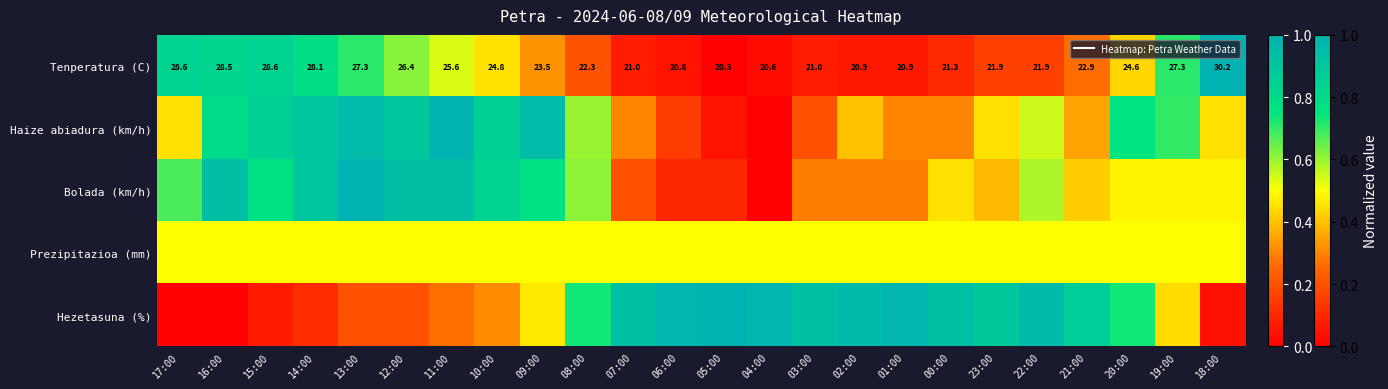

Is the value of Prezipitazioa (mm) at 16:00 greater than the value of Bolada (km/h) at 09:00?

No